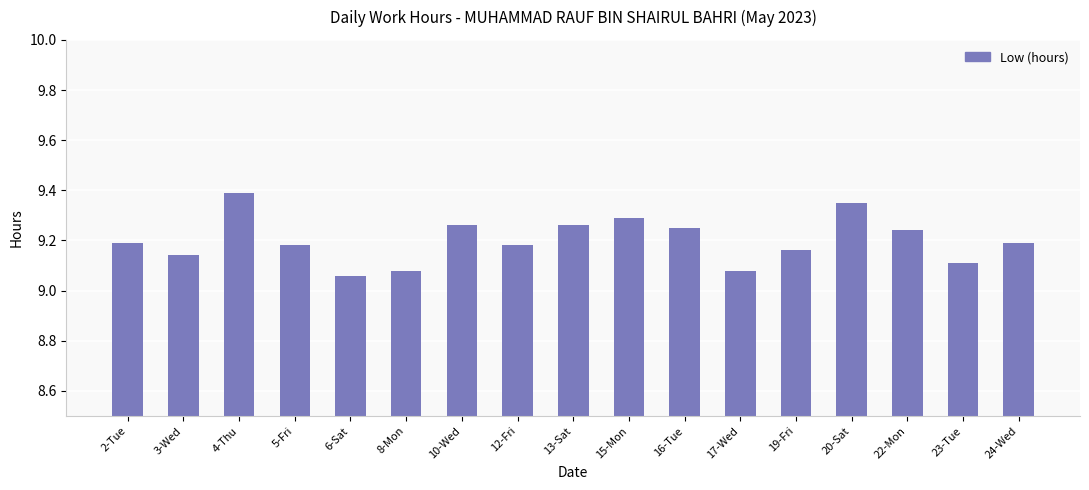

What position from the right is 15-Mon?

8